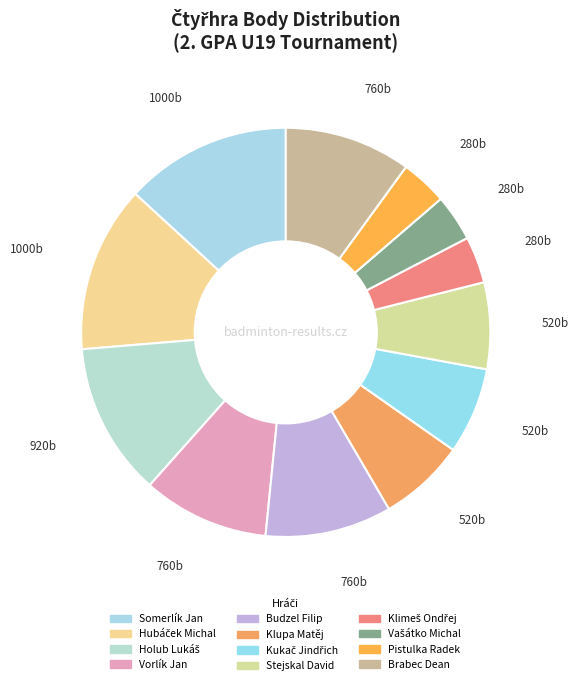

The Vašátko Michal slice represents 9% of the pie. True or false?

False